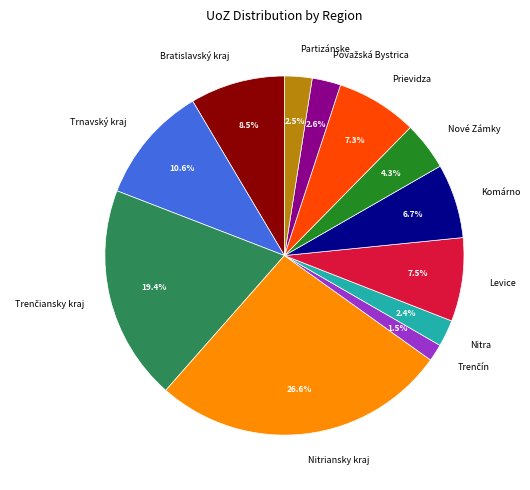

Combined, do Nitriansky kraj and Nové Zámky account for over 50%?

No